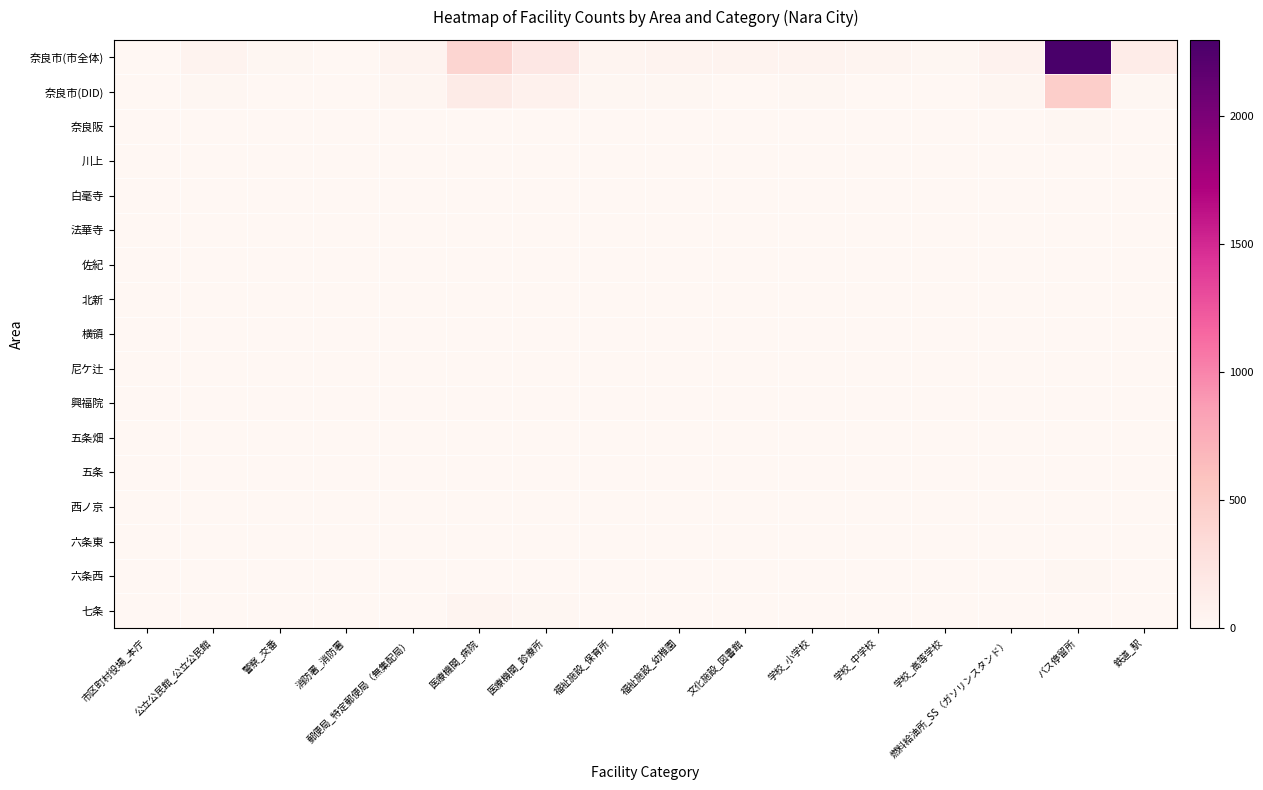

Count the number of categories in the chart.

16